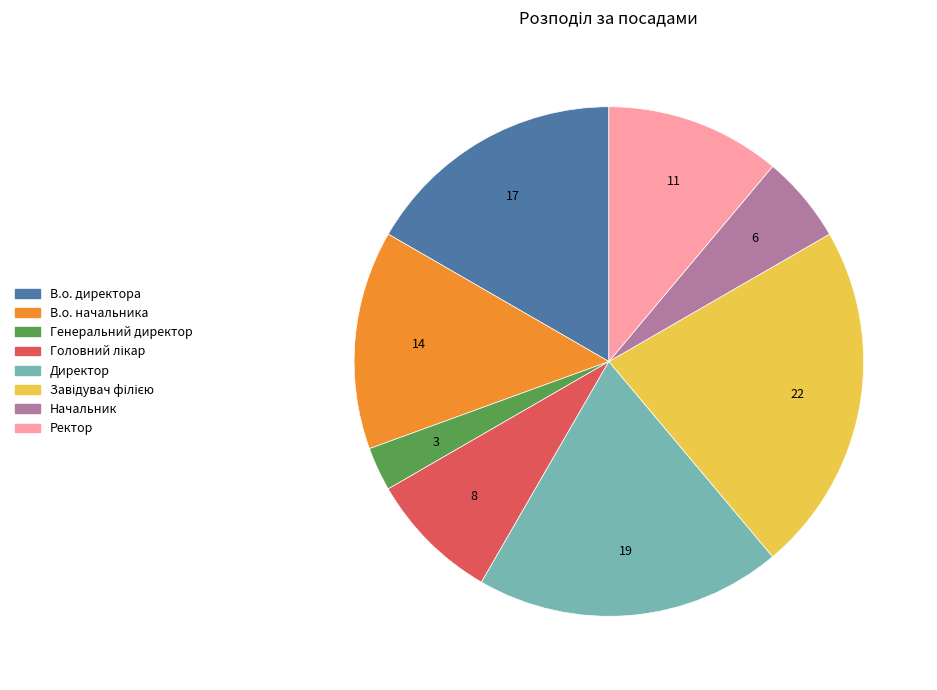

What is the smallest slice in the pie chart?

Генеральний директор